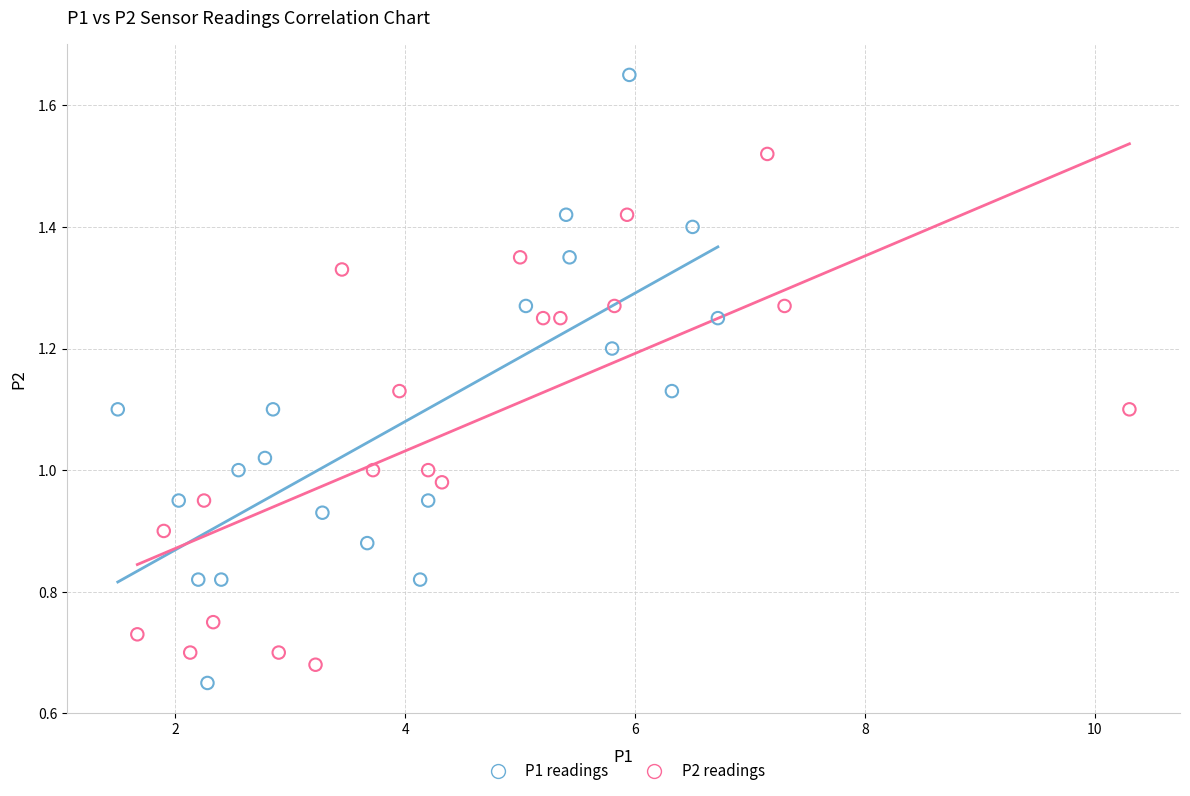

What are all the series names shown in the legend?

P1 readings, P2 readings